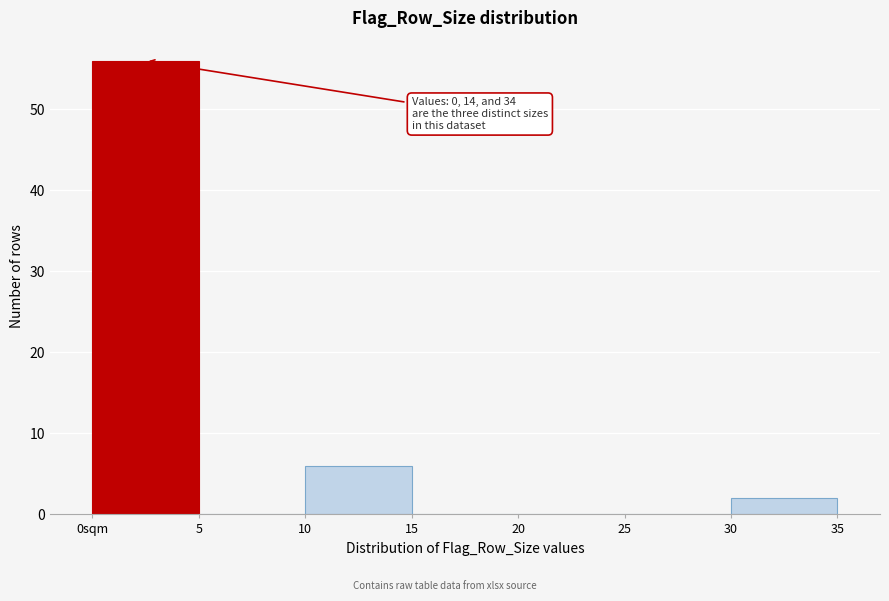

Reading left to right, extract all data points from this chart.

0sqm=56	5=0	10=6	15=0	20=0	25=0	30=2